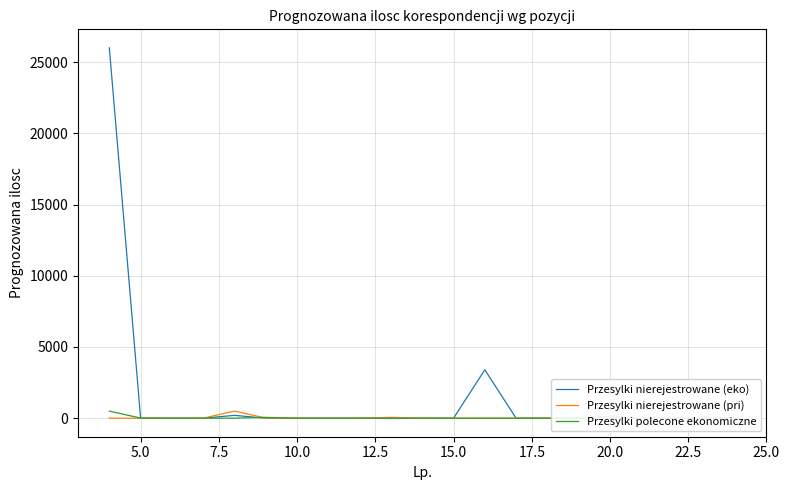

What is the average value of the Przesylki nierejestrowane (pri) series?

28